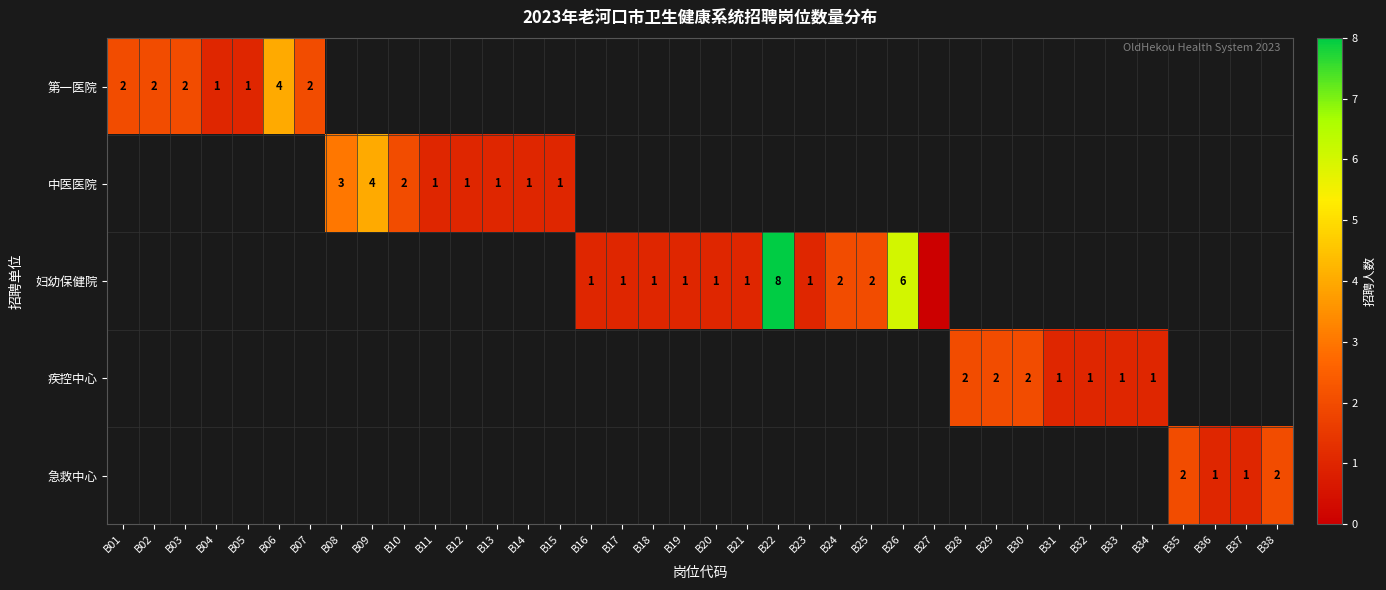

Count the number of data series in this chart.

5